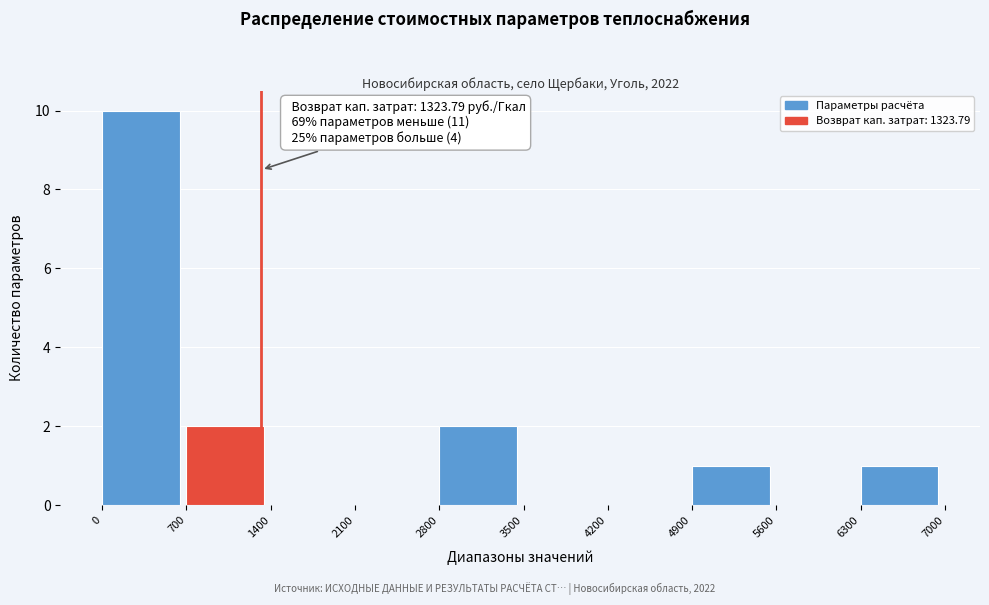

Which range on the x-axis has the tallest bar?

0 to 700